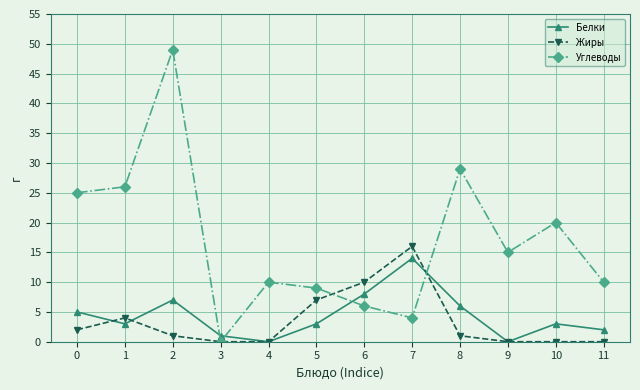

At which category is the sum across all series the highest?

2